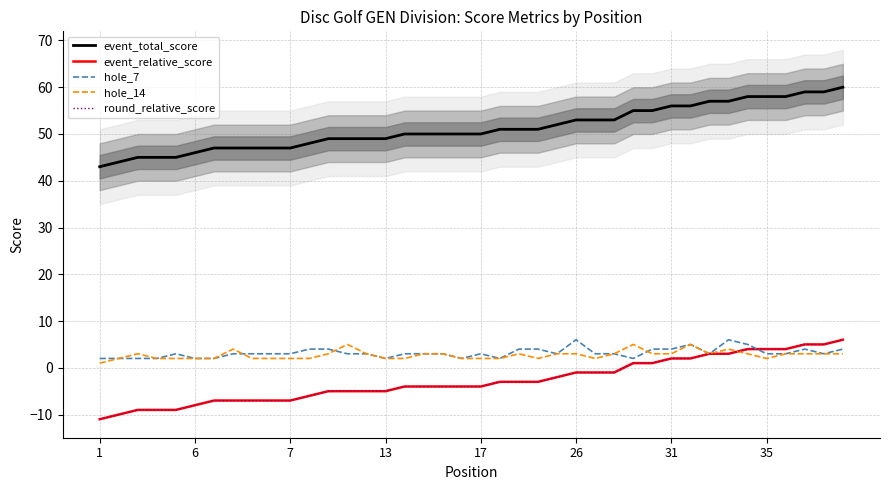

True or false: event_total_score and event_relative_score cross at least once.

False